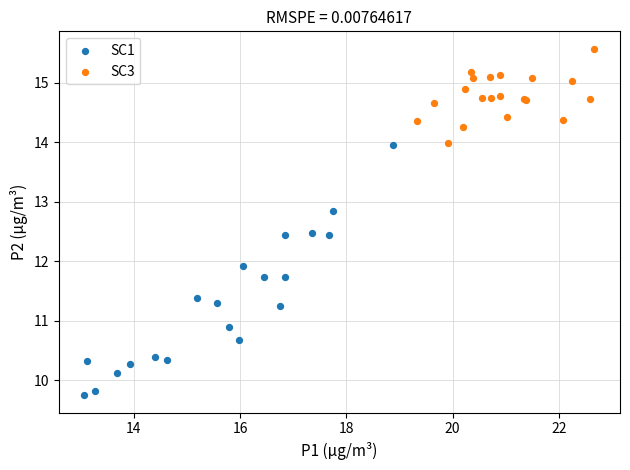

Which series contains the highest Y value?

SC3